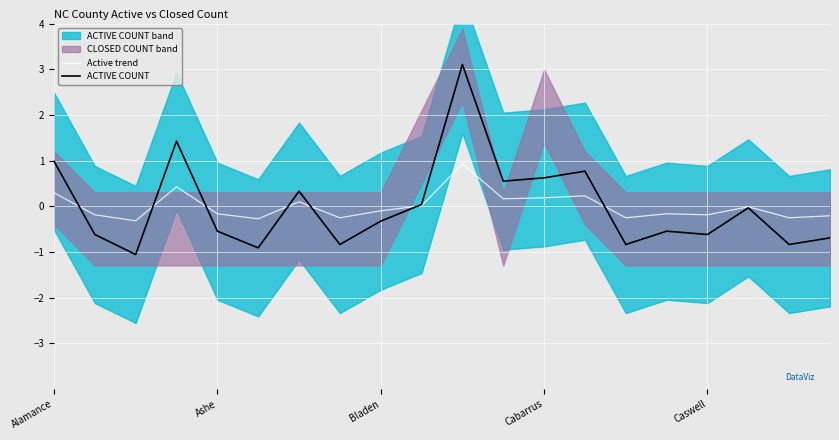

Reading left to right, extract all data points from this chart.

Active trend: 0.3	-0.2	-0.3	0.4	-0.2	-0.3	0.1	-0.3	-0.1	0.0	0.9	0.2	0.2	0.2	-0.3	-0.2	-0.2	-0.0	-0.3	-0.2
ACTIVE COUNT: 1.0	-0.6	-1.1	1.4	-0.5	-0.9	0.3	-0.8	-0.3	0.0	3.1	0.6	0.6	0.8	-0.8	-0.5	-0.6	-0.0	-0.8	-0.7